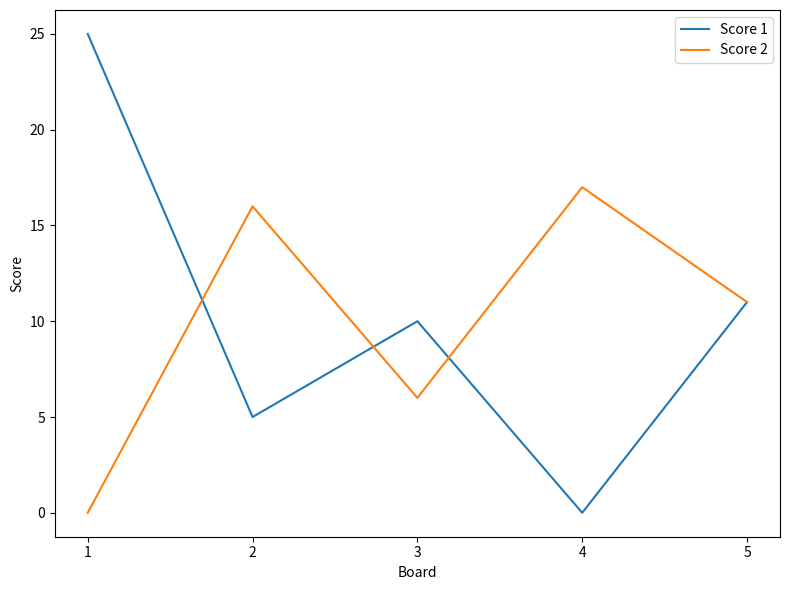

Is it true that Score 1 equals 10 at 3?

True